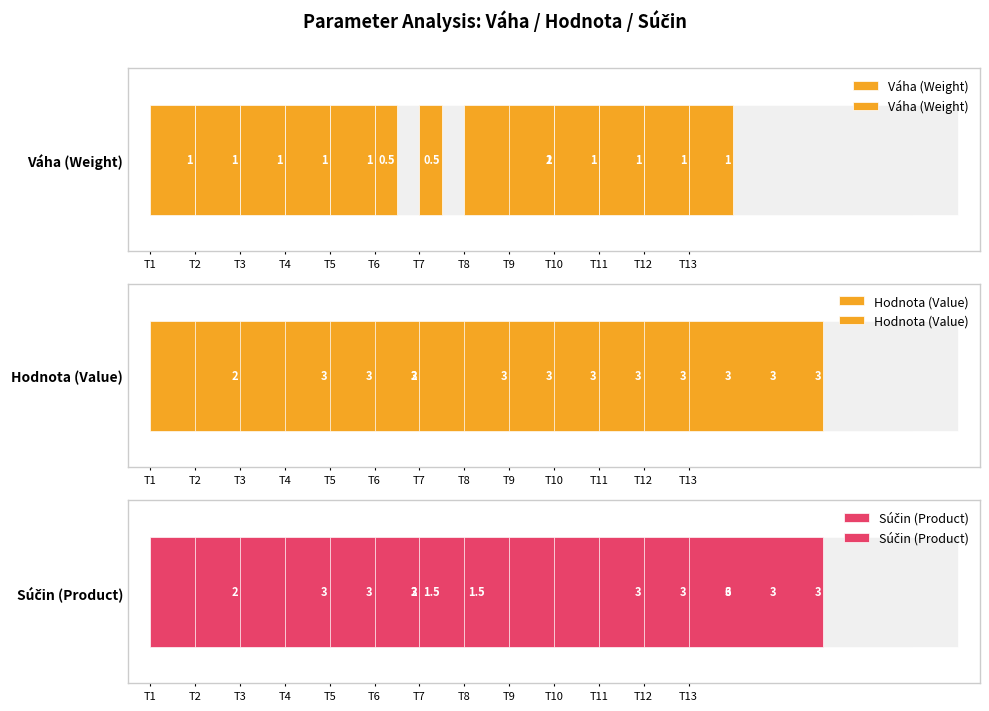

Reading left to right, list all the values displayed in this chart.

Váha (Weight): T1=1.0	T2=1.0	T3=1.0	T4=1.0	T5=1.0	T6=0.5	T7=0.5	T8=2.0	T9=1.0	T10=1.0	T11=1.0	T12=1.0	T13=1.0
Hodnota (Value): T1=2.0	T2=3.0	T3=3.0	T4=3.0	T5=2.0	T6=3.0	T7=3.0	T8=3.0	T9=3.0	T10=3.0	T11=3.0	T12=3.0	T13=3.0
Súčin (Product): T1=2.0	T2=3.0	T3=3.0	T4=3.0	T5=2.0	T6=1.5	T7=1.5	T8=6.0	T9=3.0	T10=3.0	T11=3.0	T12=3.0	T13=3.0